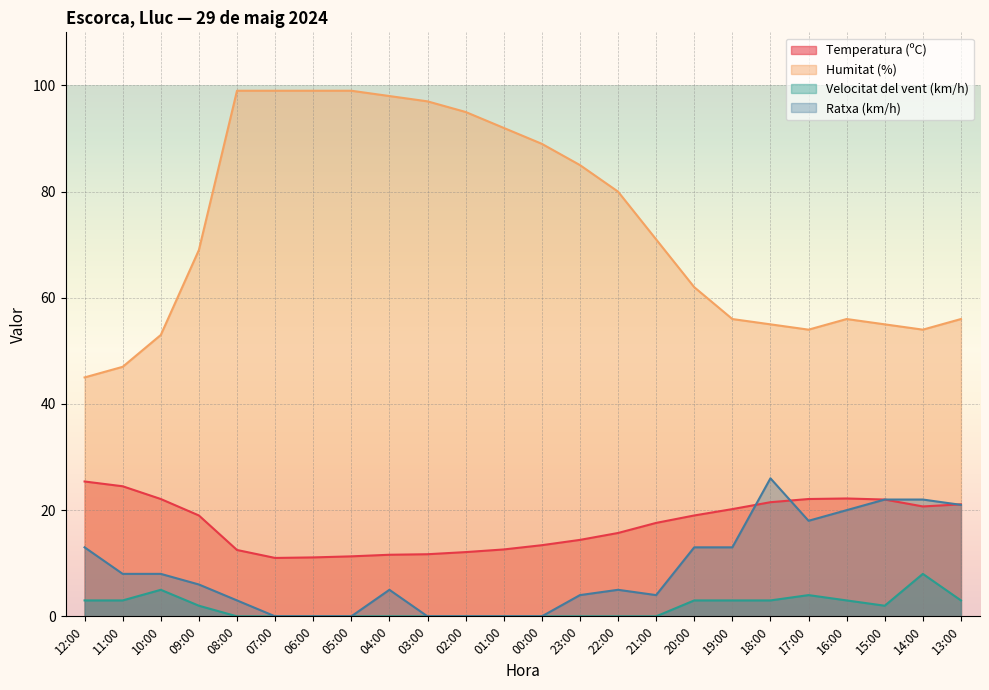

At 00:00, list the series in order from smallest to largest.

Velocitat del vent (km/h), Ratxa (km/h), Temperatura (ºC), Humitat (%)